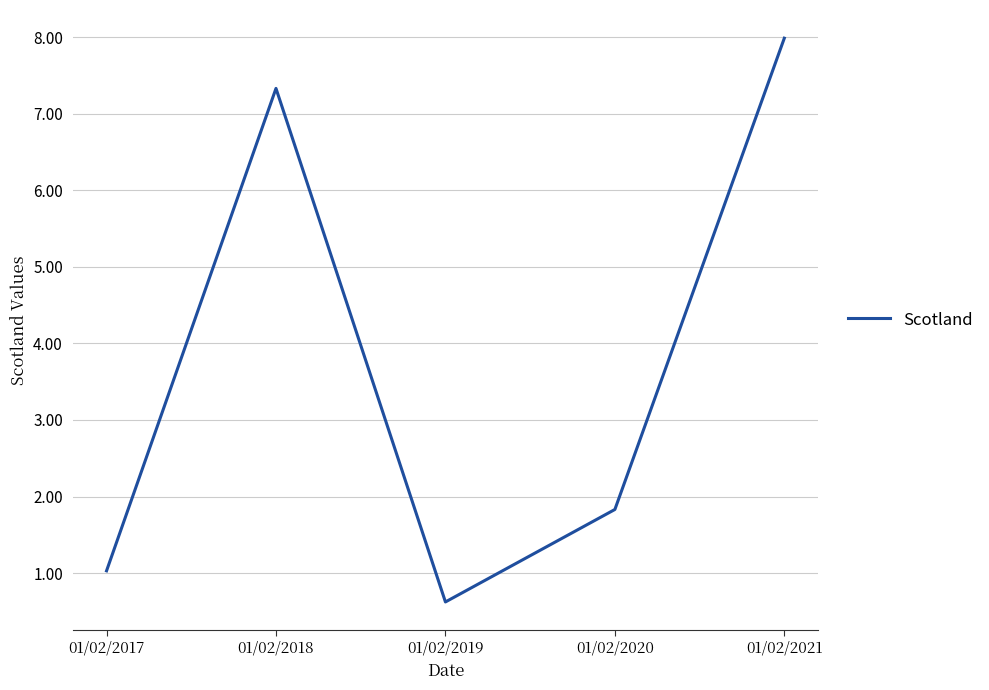

Which category has the highest value across all series?

01/02/2021